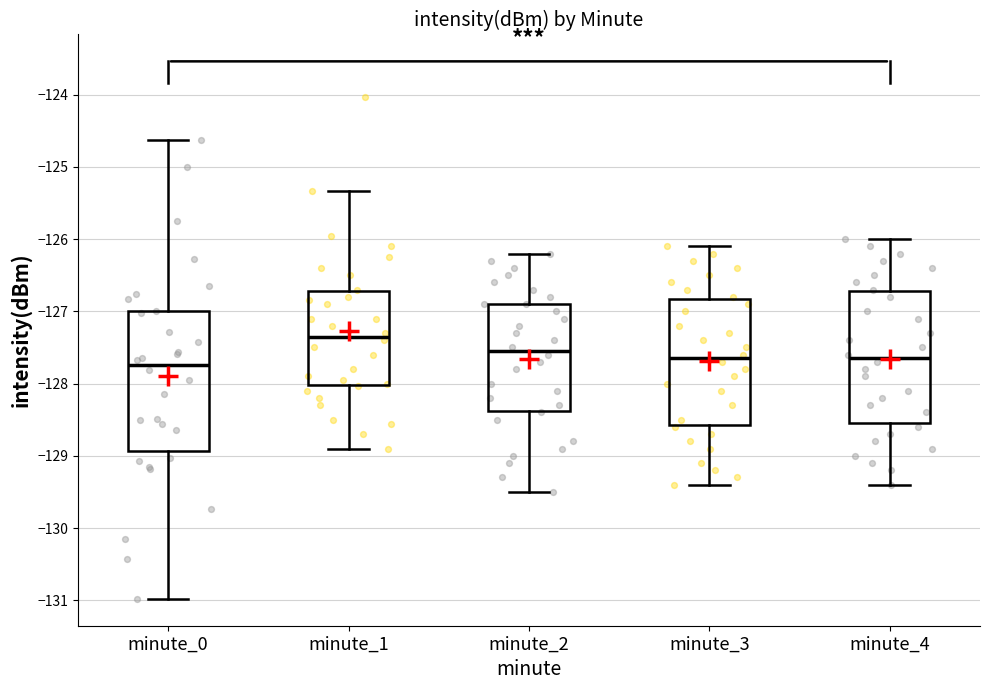

Which box is the tallest, from its lower edge to its upper edge?

minute_0